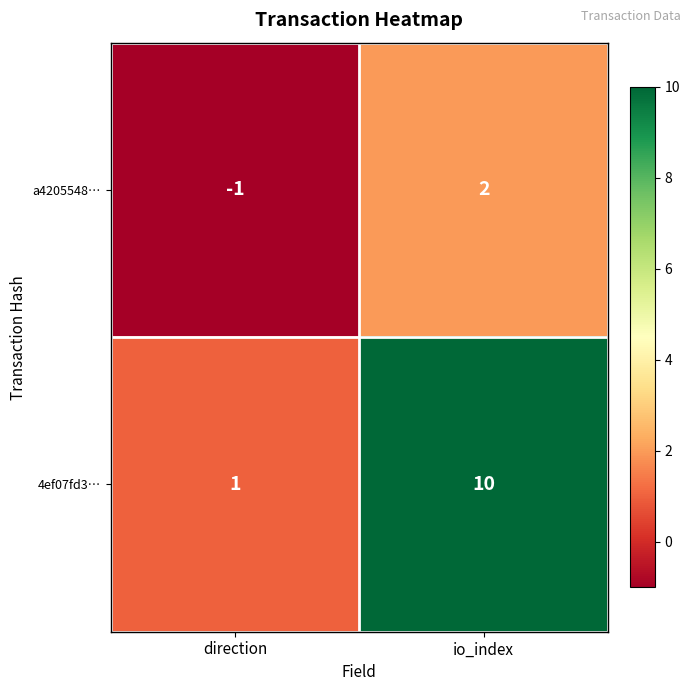

Reading left to right, transcribe all the data shown in this chart.

a4205548…: direction=-1	io_index=2
4ef07fd3…: direction=1	io_index=10